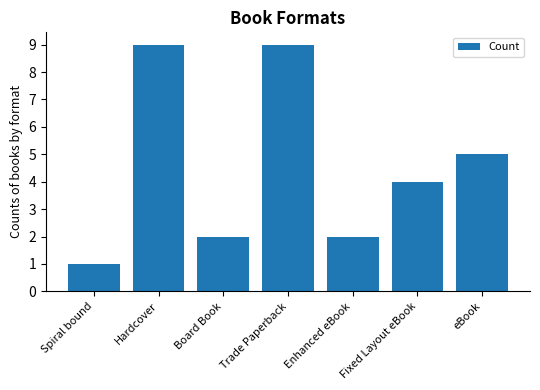

What position from the right is Trade Paperback?

4